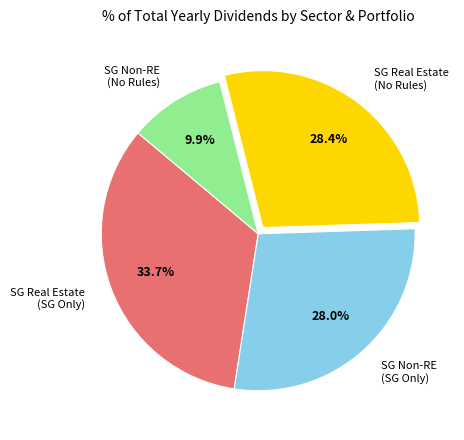

Is the sum of SG Non-RE (SG Only) and SG Real Estate (SG Only) greater than half?

Yes